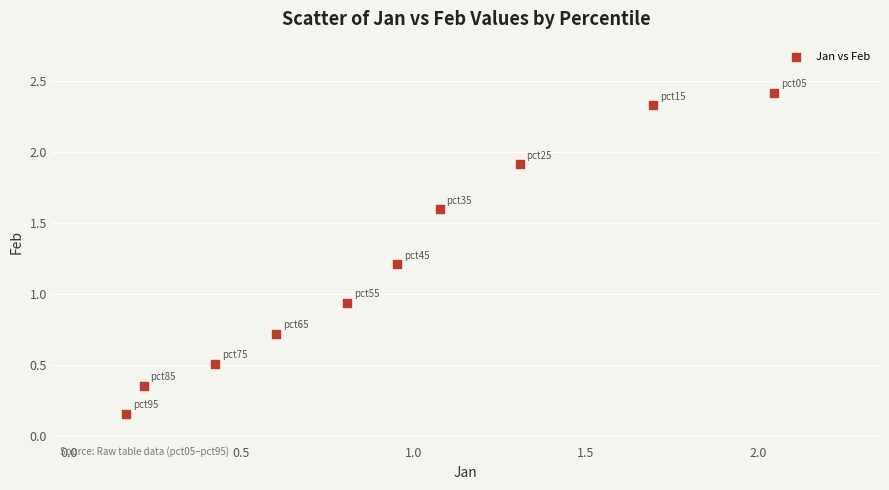

What is the average Y value?

1.2